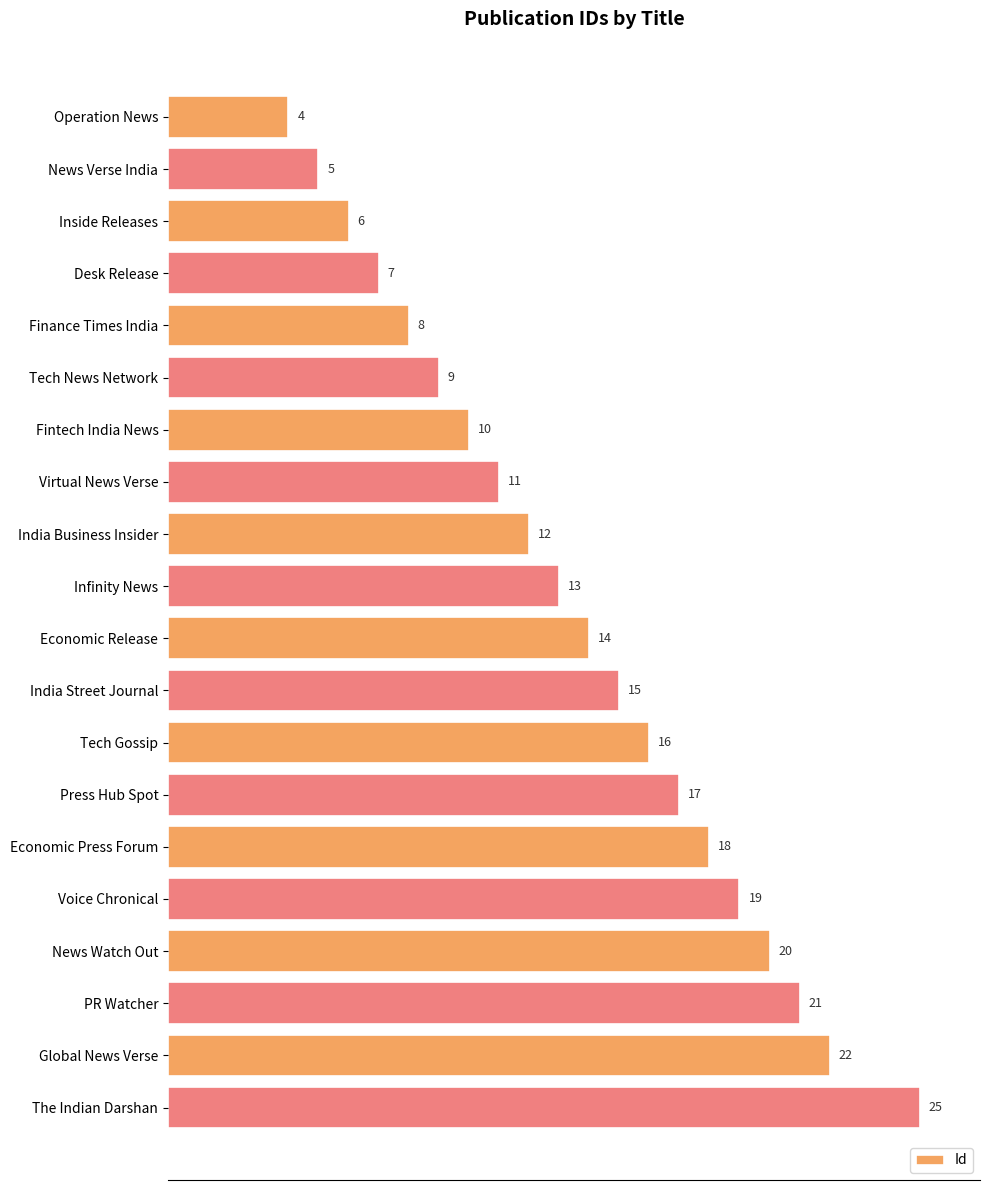

Which category has the highest value across all series?

The Indian Darshan